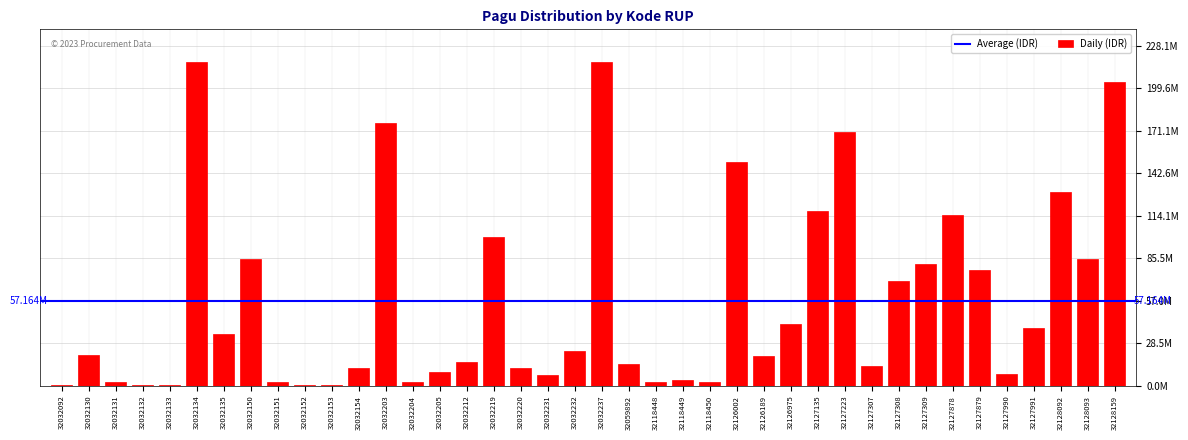

Are the bars horizontal?

No